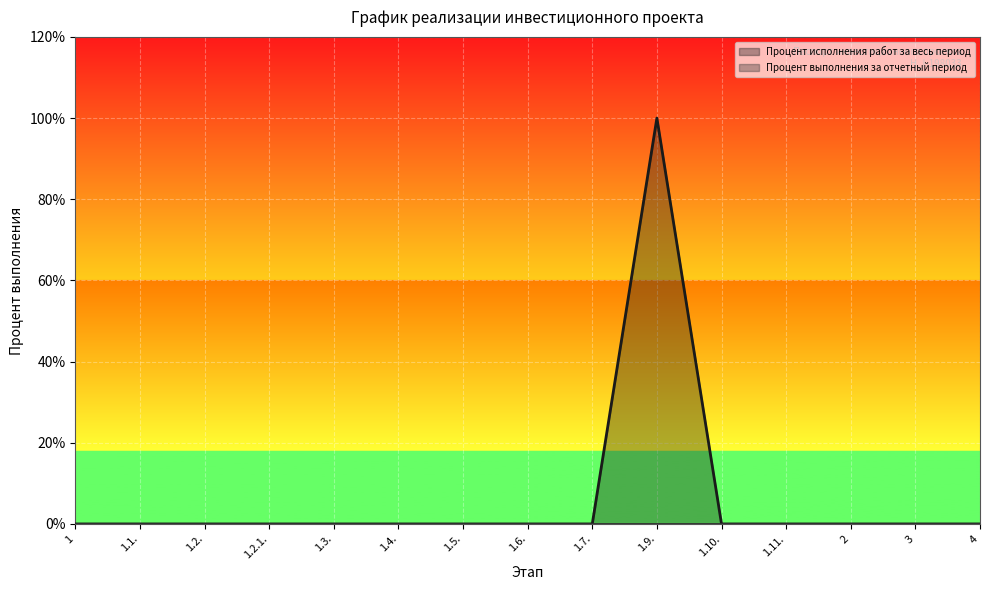

What is the maximum value shown in the chart?

1